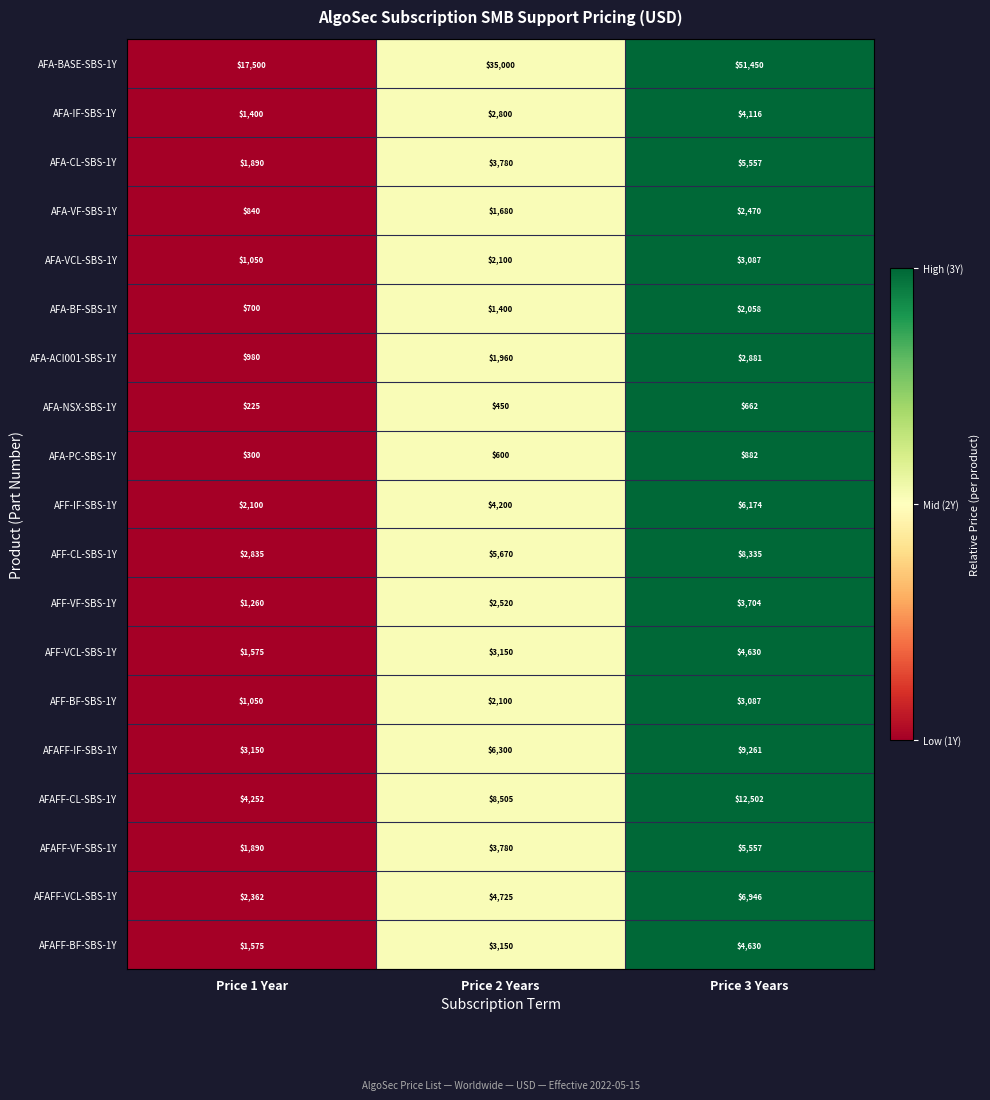

What value does the AFA-CL-SBS-1Y series have at Price 3 Years?

5557